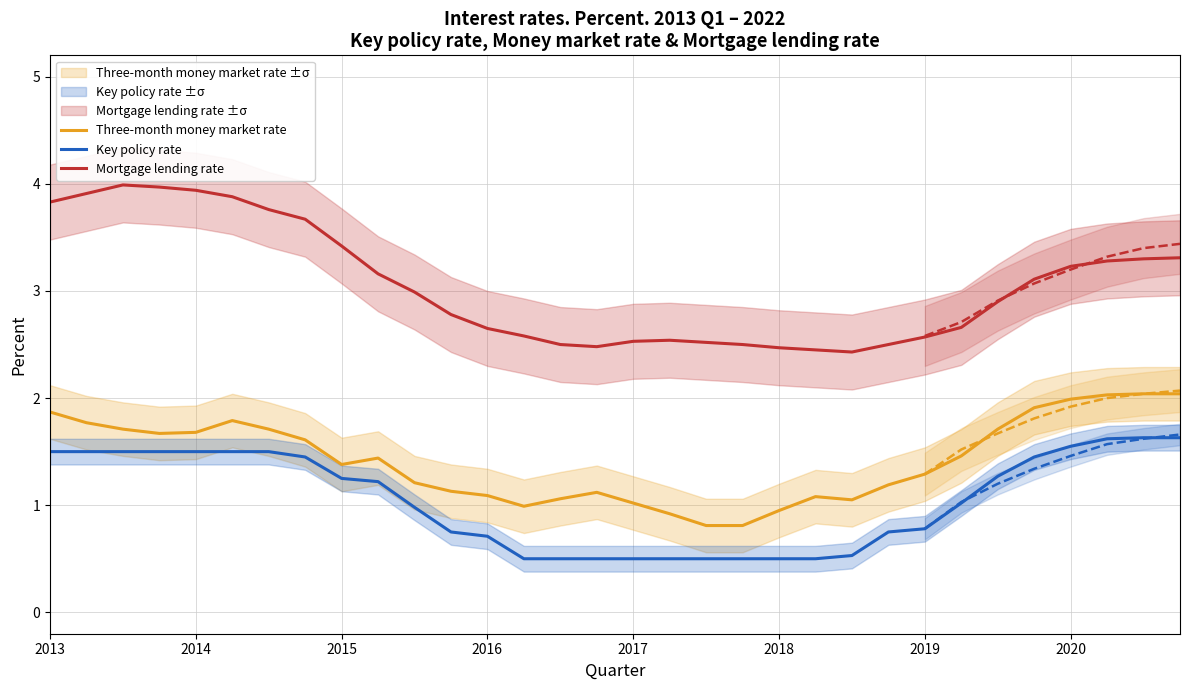

True or false: Key policy rate and Mortgage lending rate cross at least once.

False